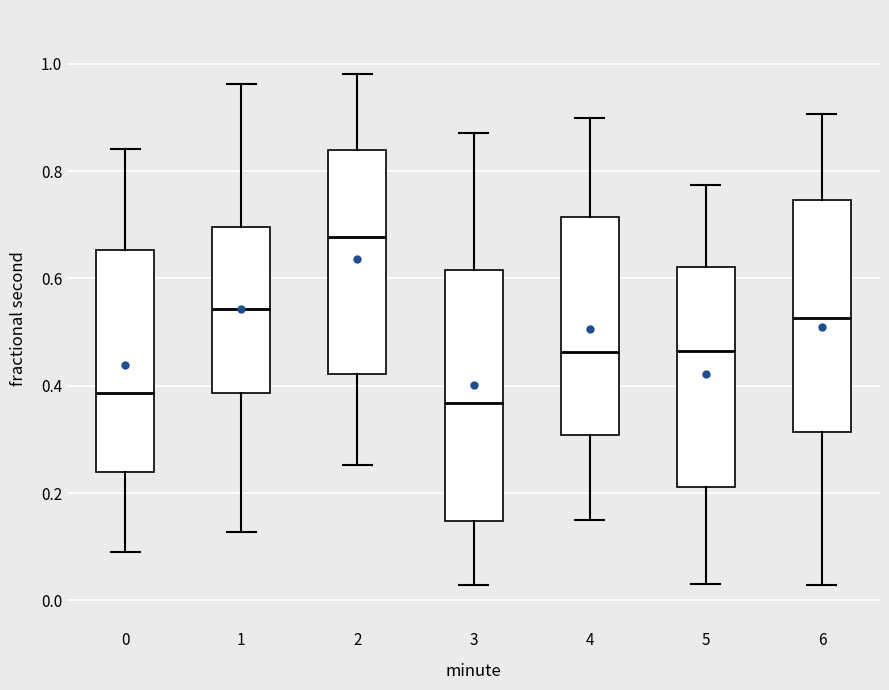

Reading left to right, transcribe this box plot: for each box, give where its median line is, the range the box spans, and where its two whiskers end, as read against the y-axis. The values are not printed on the chart, so give them approximately, as read against the axis.

0: median 0.38, box 0.24 to 0.66, whiskers 0.08 to 0.84
1: median 0.54, box 0.38 to 0.70, whiskers 0.12 to 0.96
2: median 0.68, box 0.42 to 0.84, whiskers 0.26 to 0.98
3: median 0.36, box 0.14 to 0.62, whiskers 0.02 to 0.88
4: median 0.46, box 0.30 to 0.72, whiskers 0.16 to 0.90
5: median 0.46, box 0.22 to 0.62, whiskers 0.04 to 0.78
6: median 0.52, box 0.32 to 0.74, whiskers 0.02 to 0.90